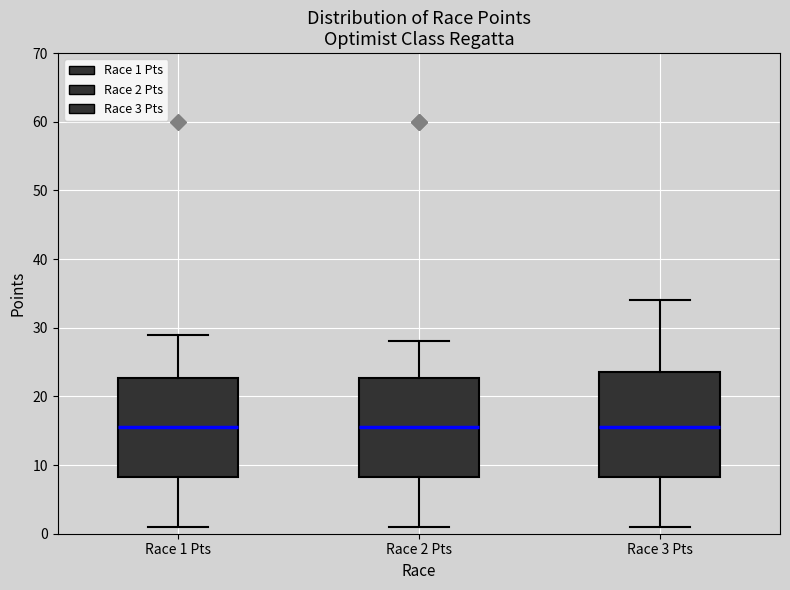

Where does the median line of the box for Race 1 Pts sit on the y-axis? The values are not printed on the chart, so give them approximately, as read against the axis.

16